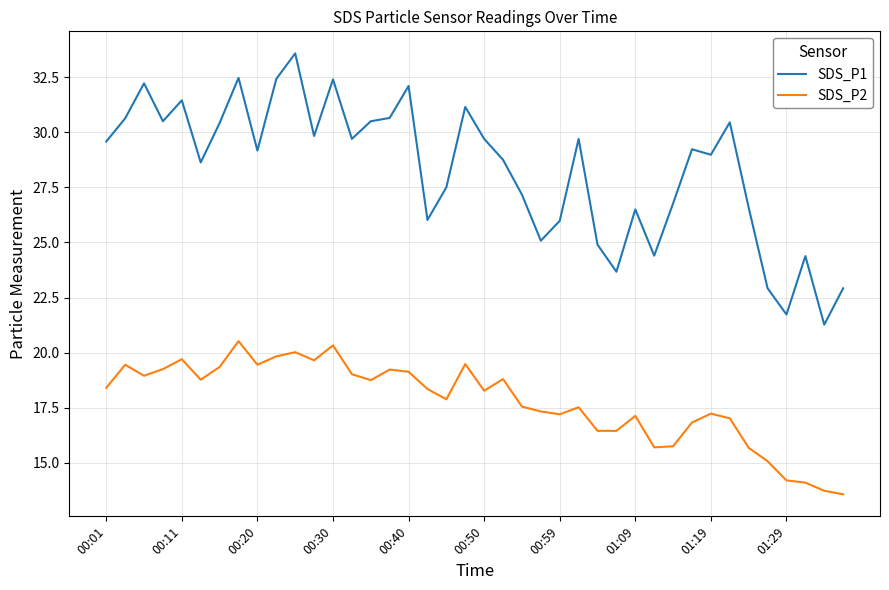

Which series has the largest total across all categories?

SDS_P1